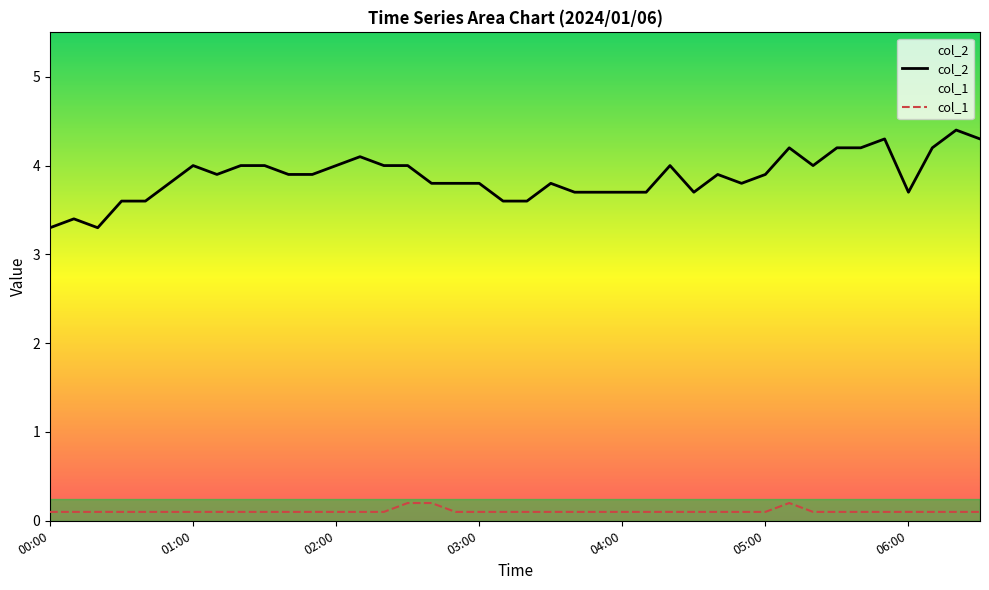

Between 05:20 and 02:20, which is larger?

05:20